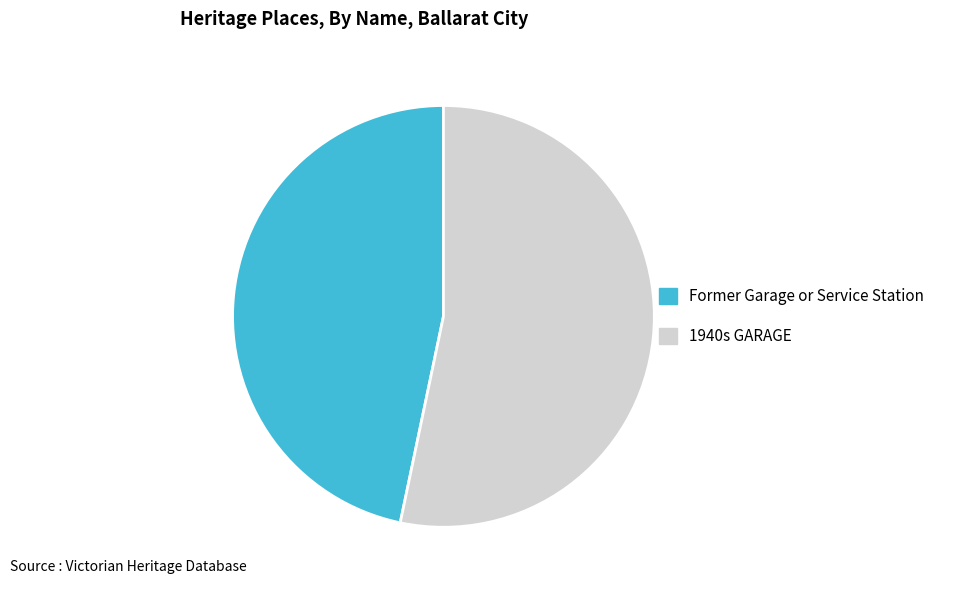

What is the majority slice?

1940s GARAGE